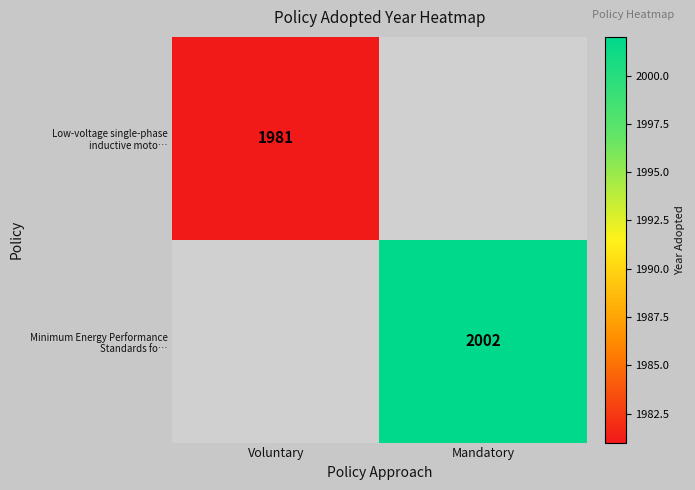

Is the value of Minimum Energy Performance Standards fo… at Voluntary greater than the value of Low-voltage single-phase inductive moto… at Voluntary?

No